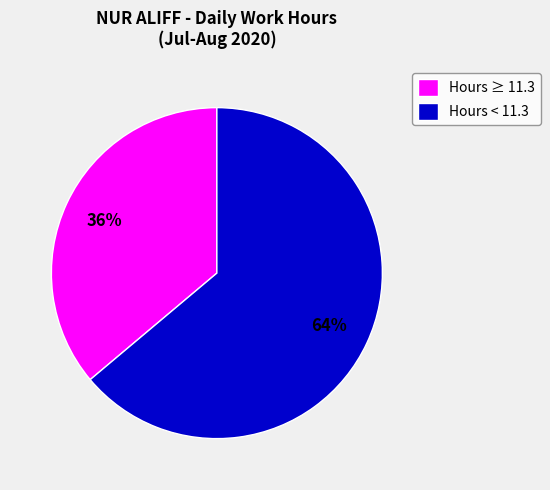

To the nearest percent, what portion does Hours < 11.3 represent?

64%